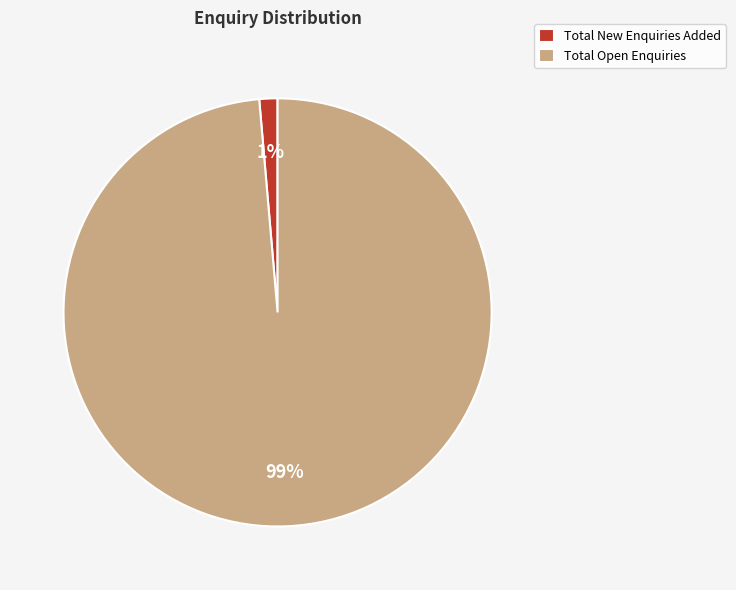

To the nearest percent, what percentage of the pie is Total Open Enquiries?

99%